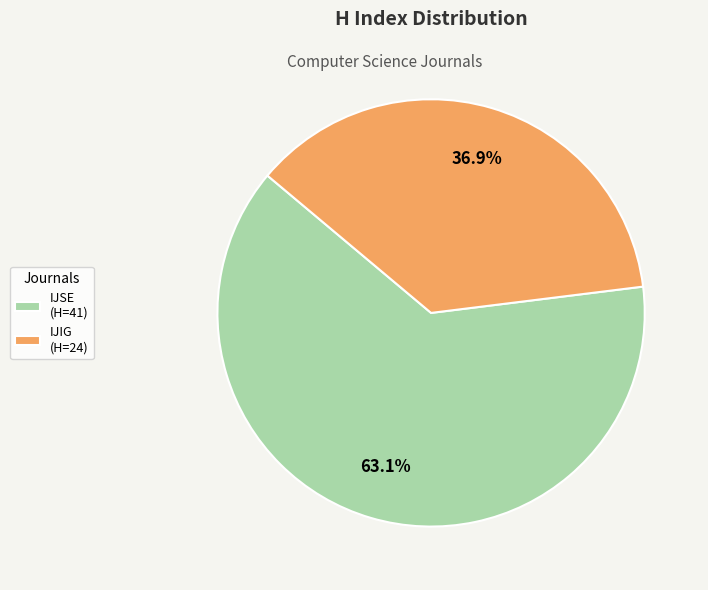

Rank the categories by value from highest to lowest.

IJSE (H=41), IJIG (H=24)